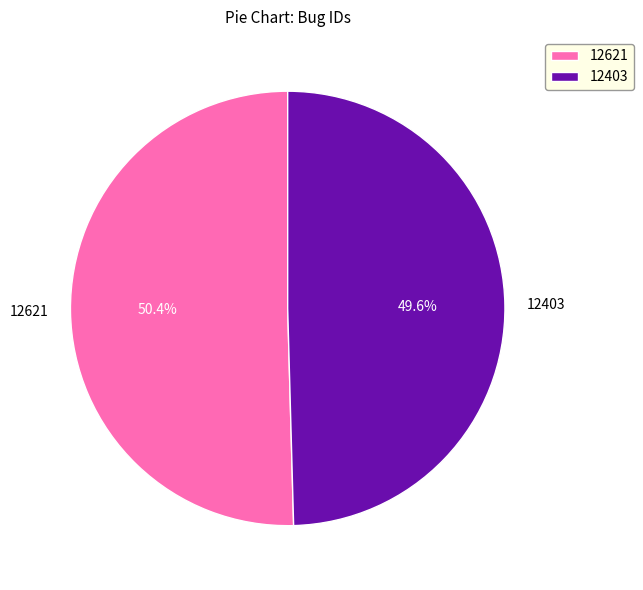

Is there a majority slice in this chart?

Yes